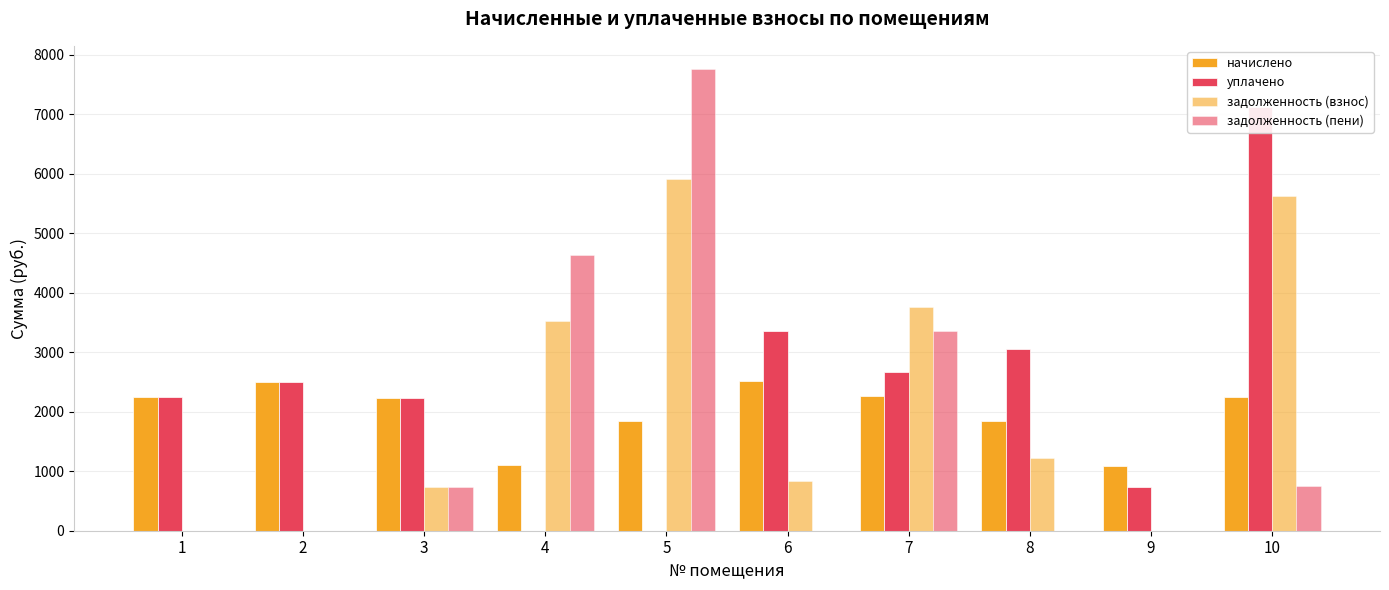

Reading left to right, transcribe all the data shown in this chart.

начислено: 2243.6	2507.6	2228.9	1099.8	1844.0	2514.9	2258.2	1836.7	1081.5	2243.6
уплачено: 2243.6	2507.6	2228.9	0.0	0.0	3353.8	2663.2	3061.1	727.4	7127.1
задолженность (взнос): 0.0	0.0	743.0	3531.6	5921.3	838.3	3769.0	1224.4	0.0	5631.4
задолженность (пени): 0.0	0.0	743.0	4631.4	7765.3	0.0	3364.1	0.0	0.0	747.9